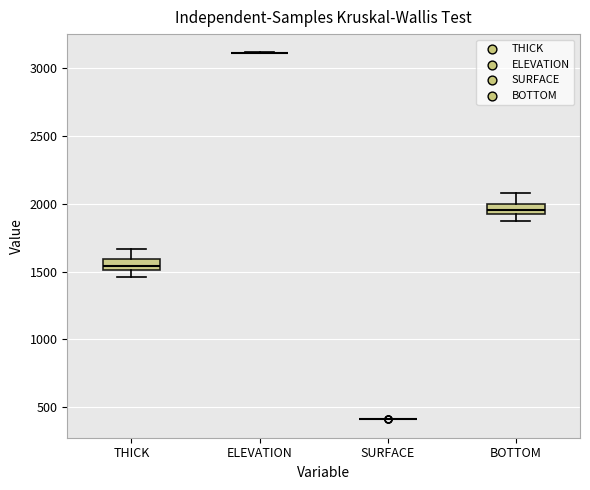

Where is the upper edge of the box for BOTTOM on the y-axis? The values are not printed on the chart, so give them approximately, as read against the axis.

2000